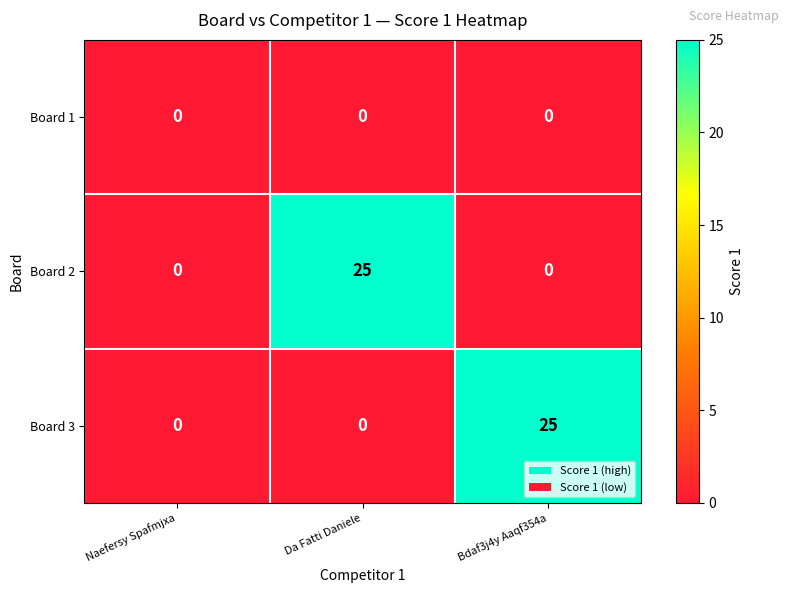

Reading left to right, transcribe all the data shown in this chart.

Board 1: Naefersy Spafmjxa=0	Da Fatti Daniele=0	Bdaf3j4y Aaqf354a=0
Board 2: Naefersy Spafmjxa=0	Da Fatti Daniele=25	Bdaf3j4y Aaqf354a=0
Board 3: Naefersy Spafmjxa=0	Da Fatti Daniele=0	Bdaf3j4y Aaqf354a=25